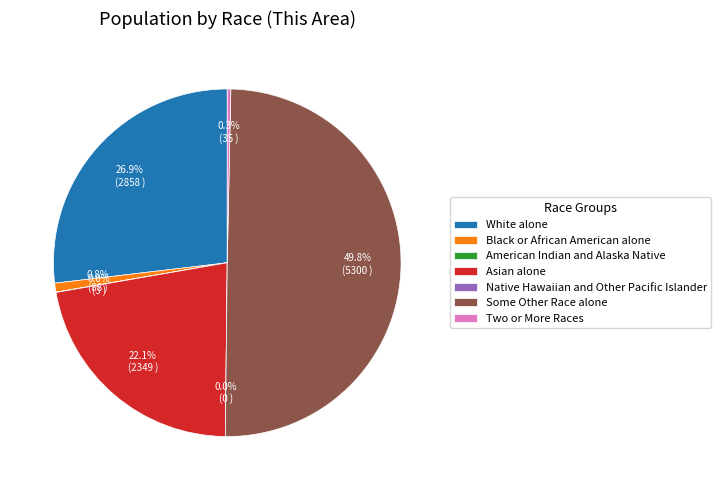

Do White alone and Asian alone together represent more than half of the pie?

No